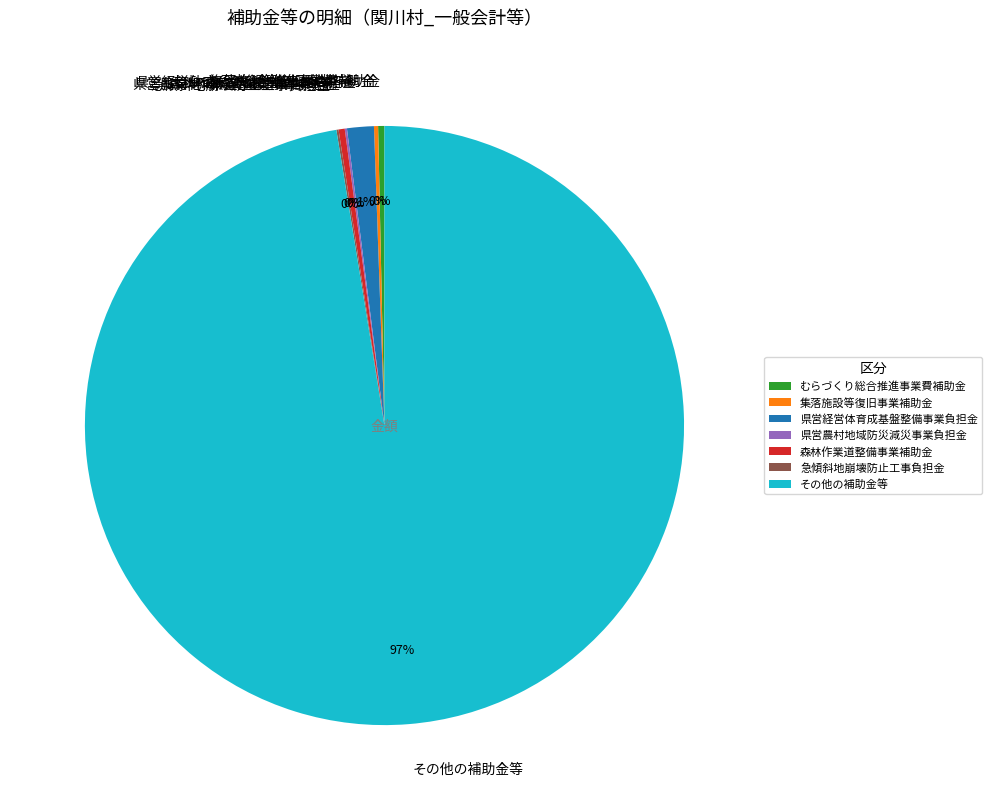

Which category has the biggest portion of the pie?

その他の補助金等